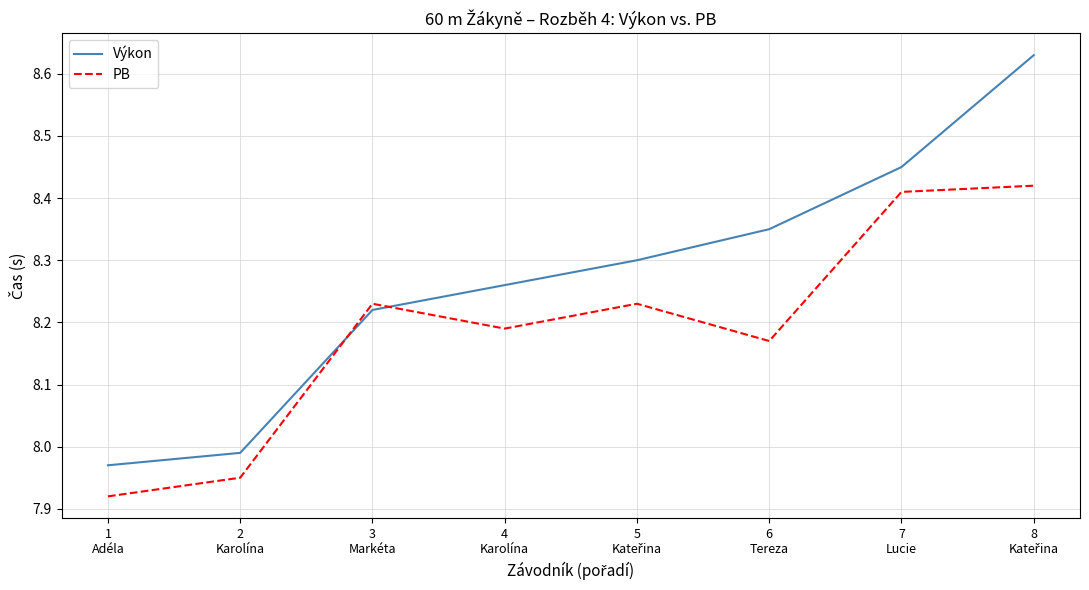

The PB series shows 2.5 at 1
Adéla. True or false?

False